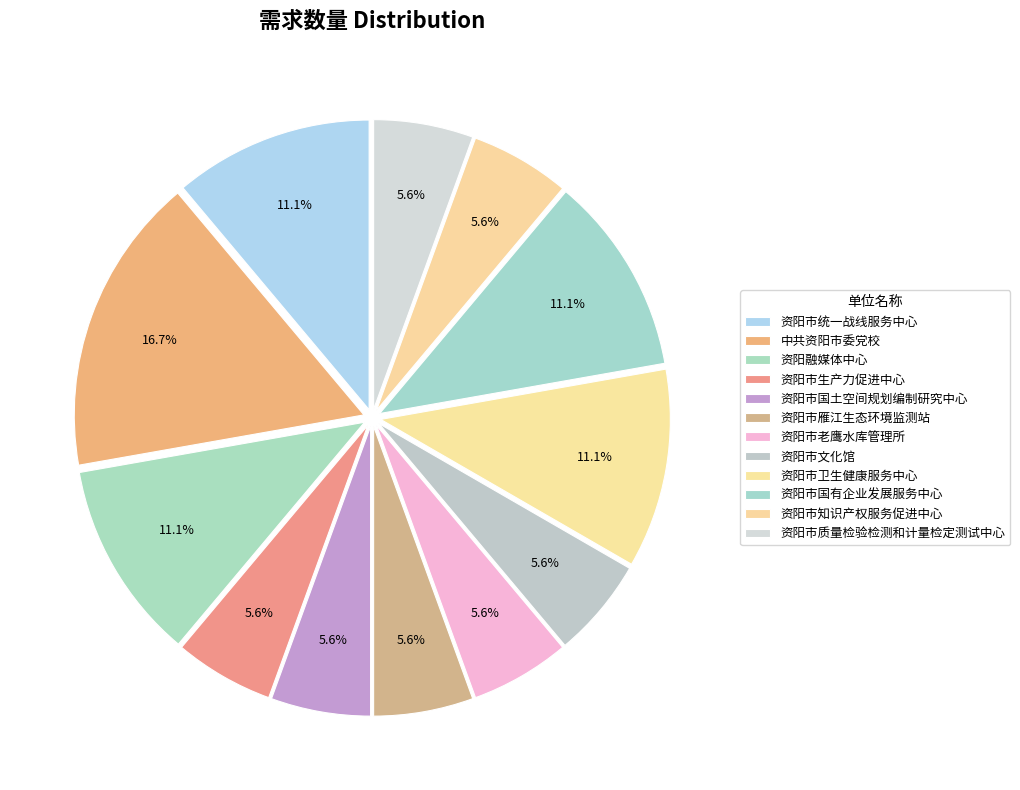

Is it true that 资阳市知识产权服务促进中心 is 1% of the pie?

False